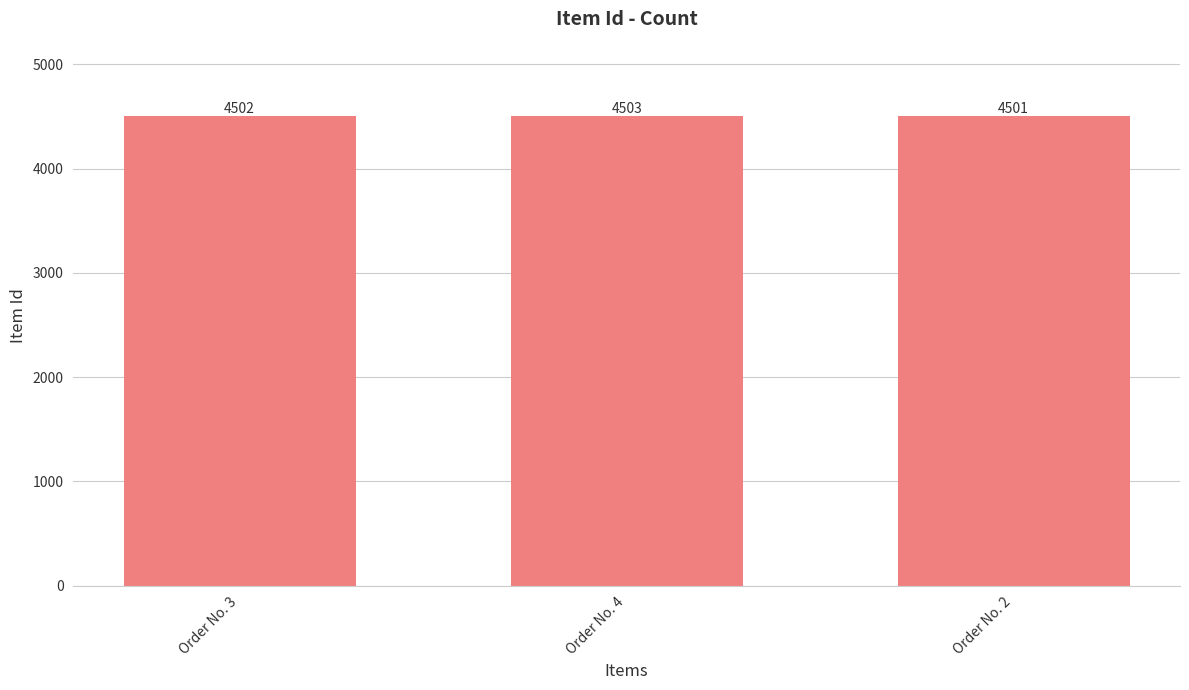

Rank the categories by value from highest to lowest.

Order No. 4, Order No. 3, Order No. 2